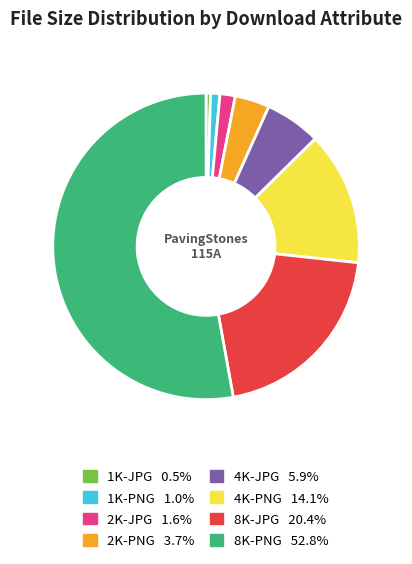

Between 4K-PNG and 4K-JPG, which is larger?

4K-PNG